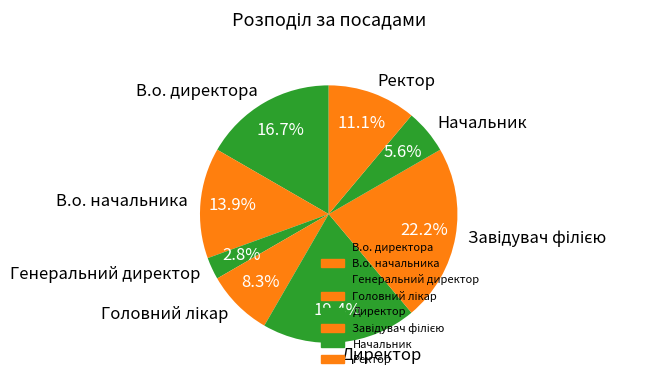

What portion of the pie excludes Начальник?

94.4%